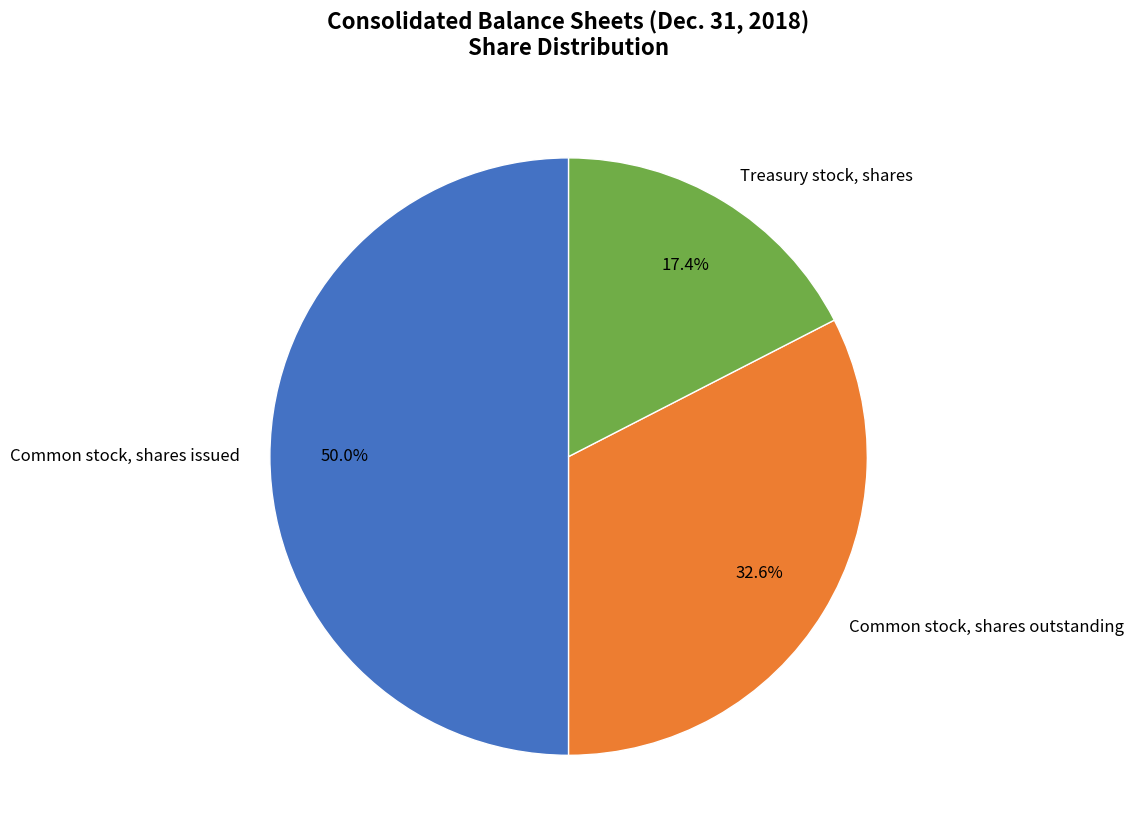

What percentage do Treasury stock, shares and Common stock, shares outstanding together represent?

50.0%